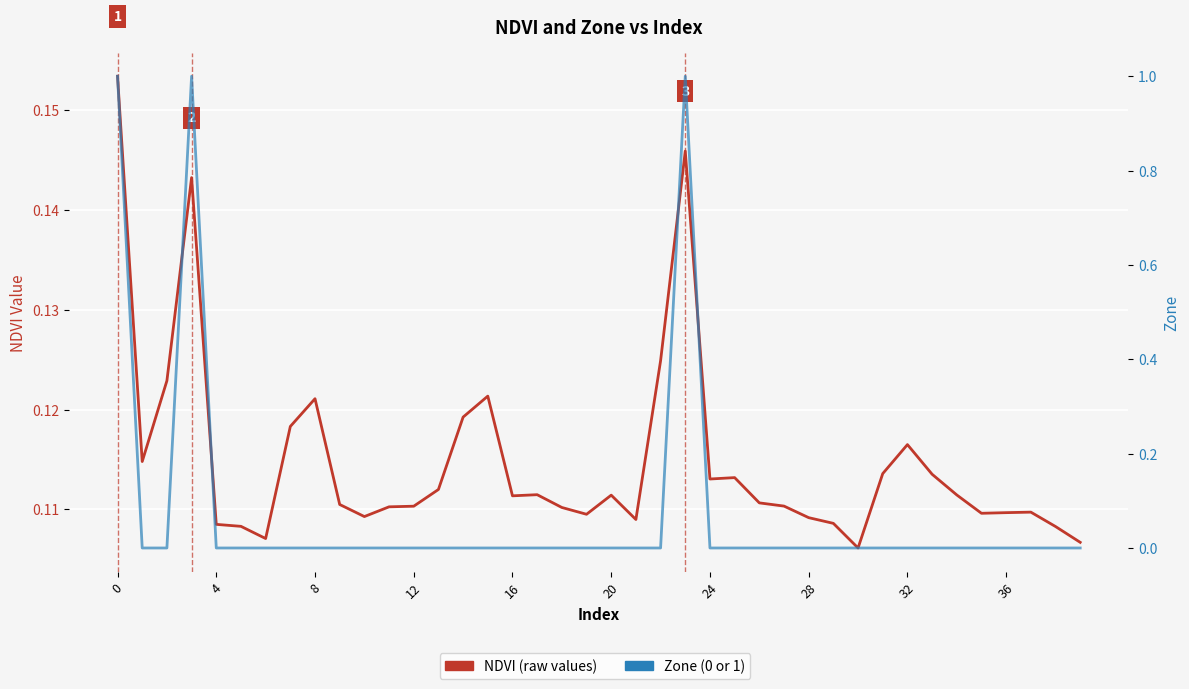

At 39, list the series in order from largest to smallest.

NDVI, Zone